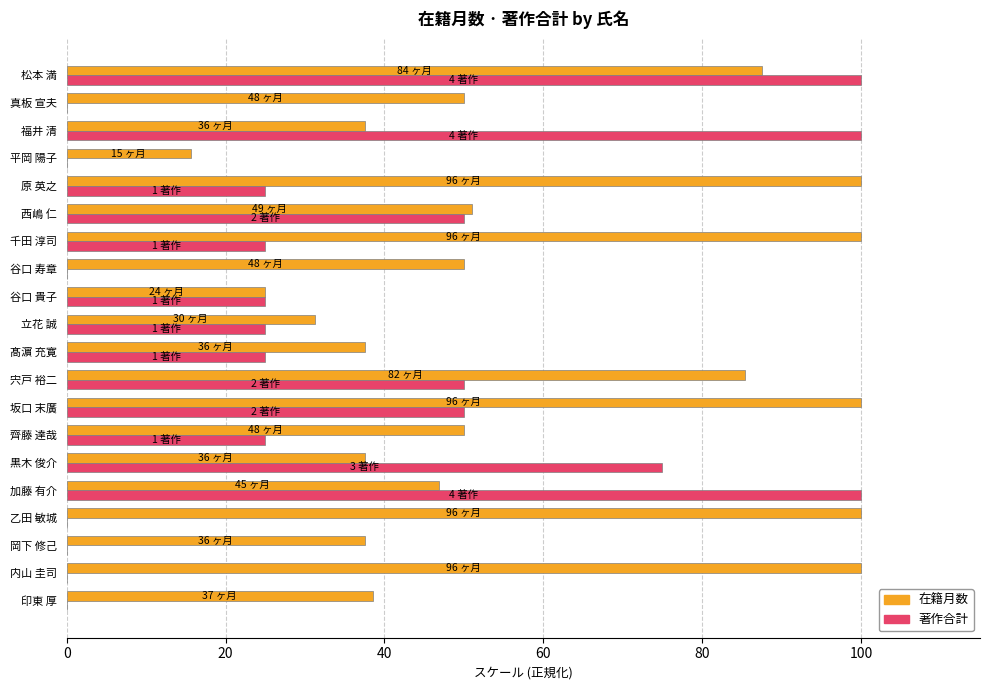

Which series has the largest range (max minus min)?

著作合計